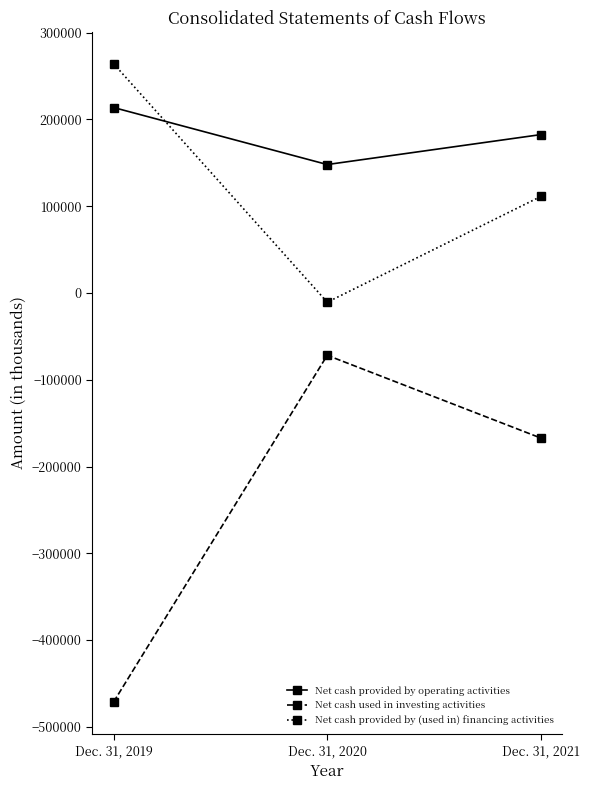

Reading left to right, extract all data points from this chart.

Net cash provided by operating activities: 213661	147955	182477
Net cash used in investing activities: -471273	-71847	-167219
Net cash provided by (used in) financing activities: 264108	-10679	111213